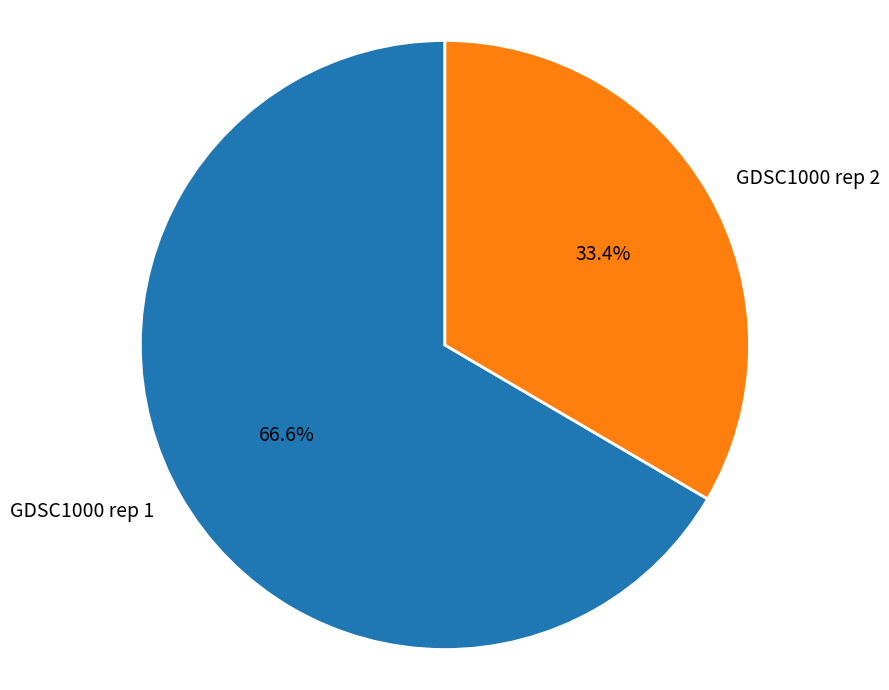

To the nearest percent, what is the difference between the largest and smallest slice percentages?

33%